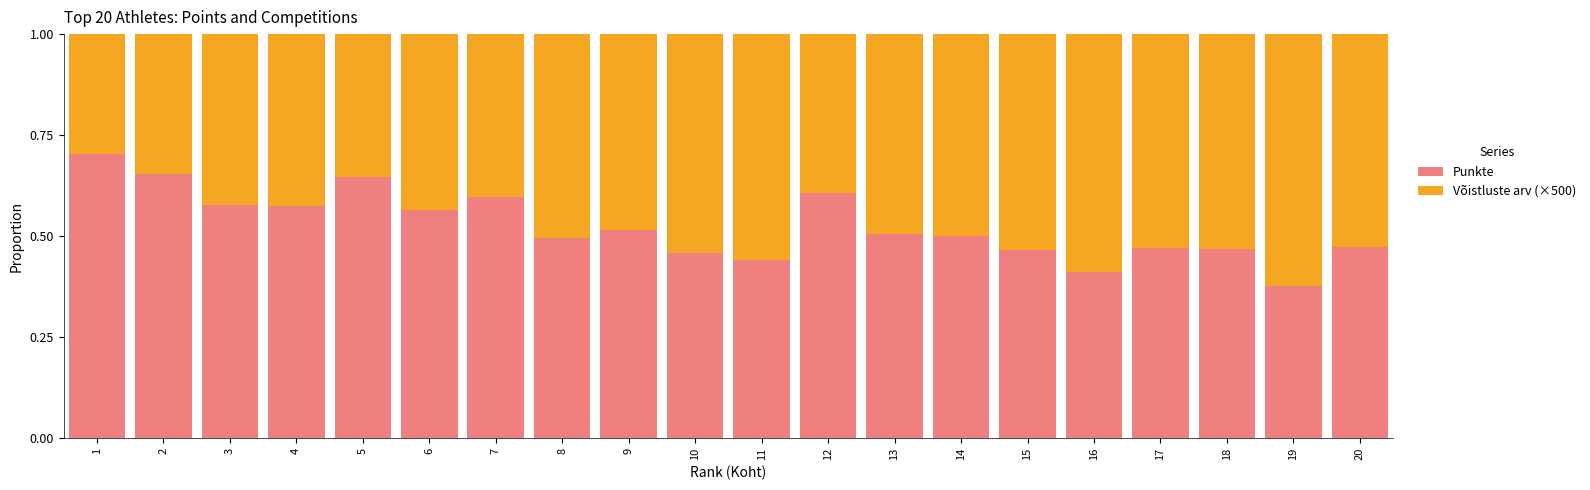

What is the difference between the Punkte values at 18 and 12?

0.1